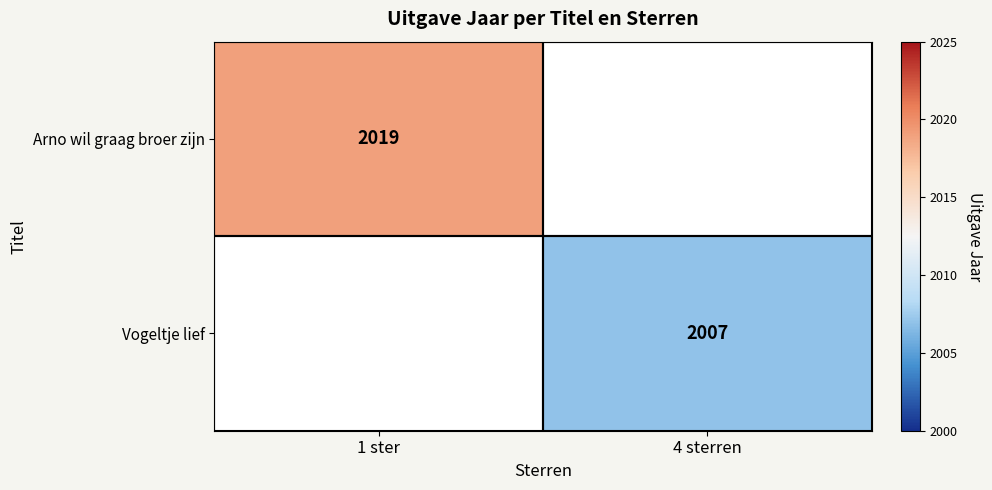

How many series are shown in this chart?

2